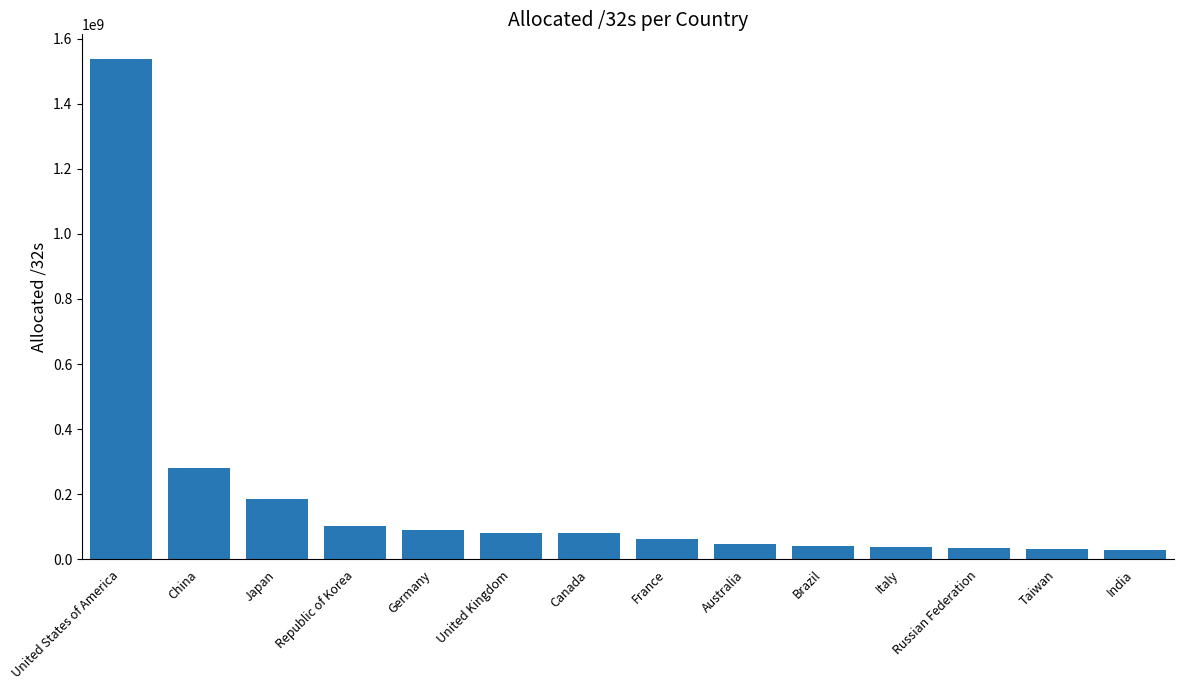

Which category has the highest value across all series?

United States of America